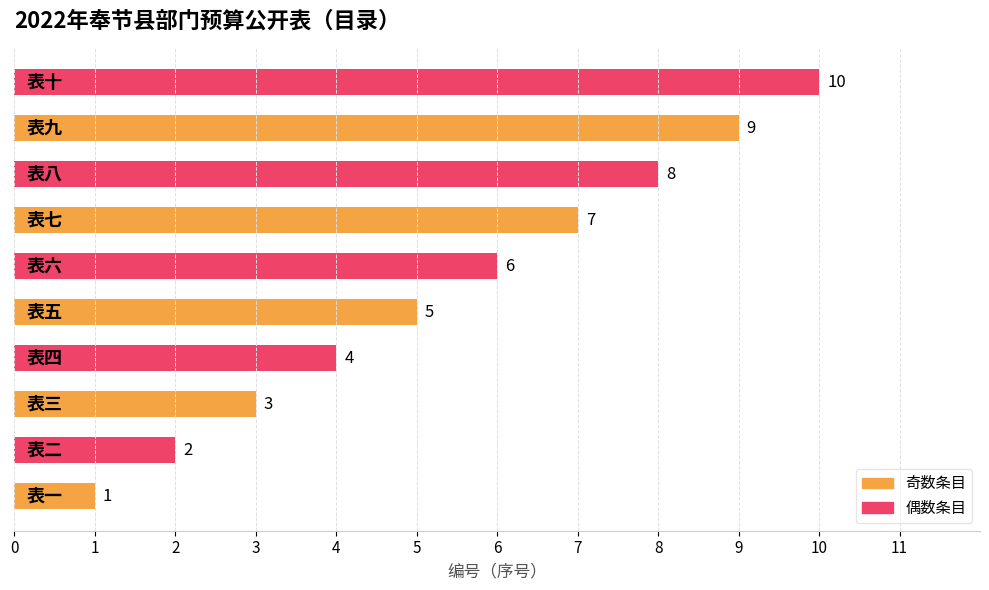

How many values are between 3 and 8?

6